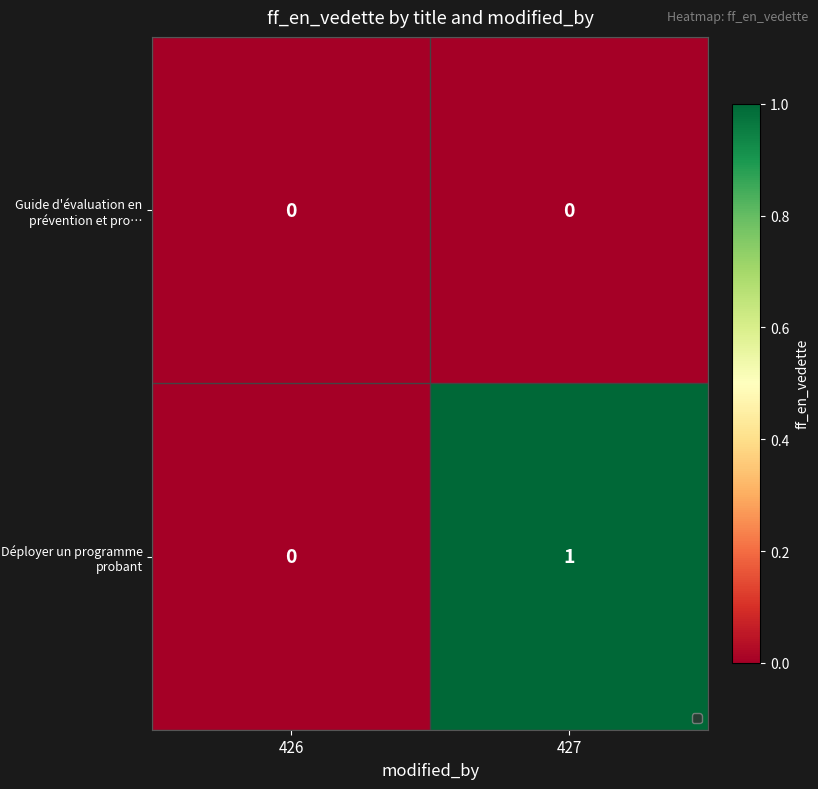

Which series has the largest total across all categories?

Déployer un programme probant